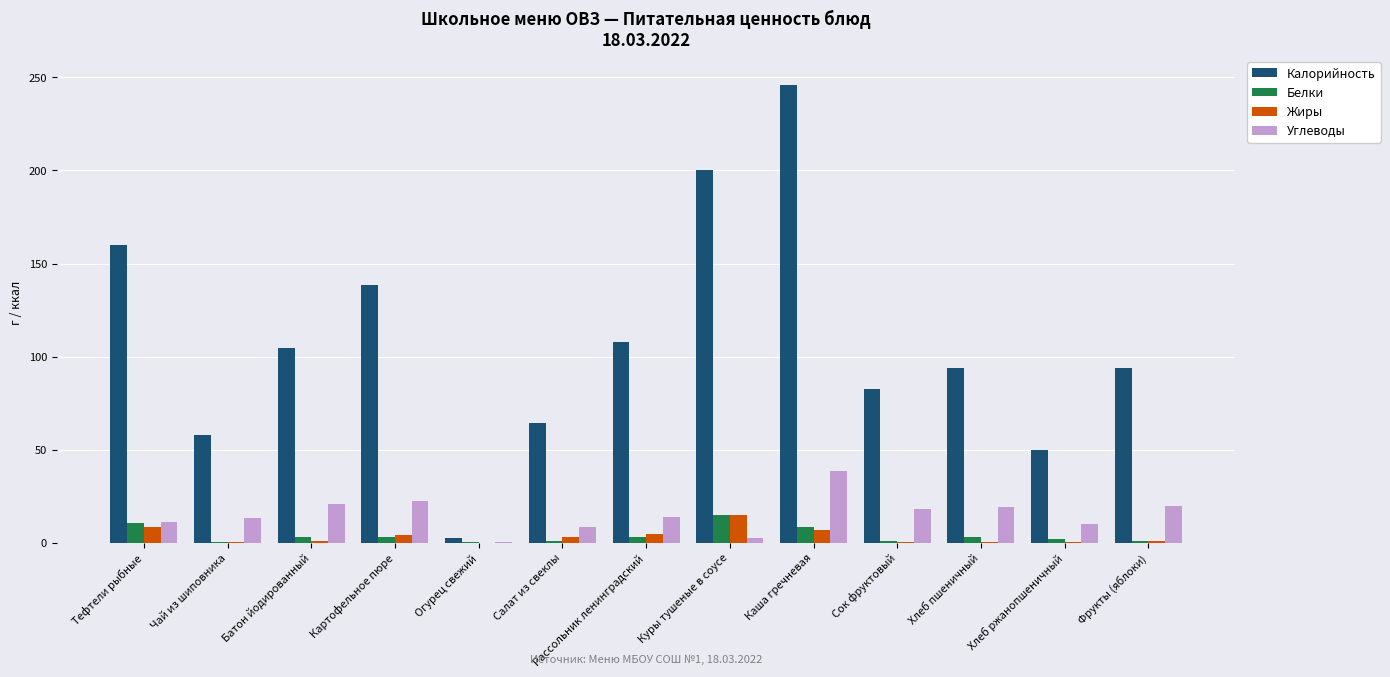

The Калорийность series shows 117.5 at Каша гречневая. True or false?

False